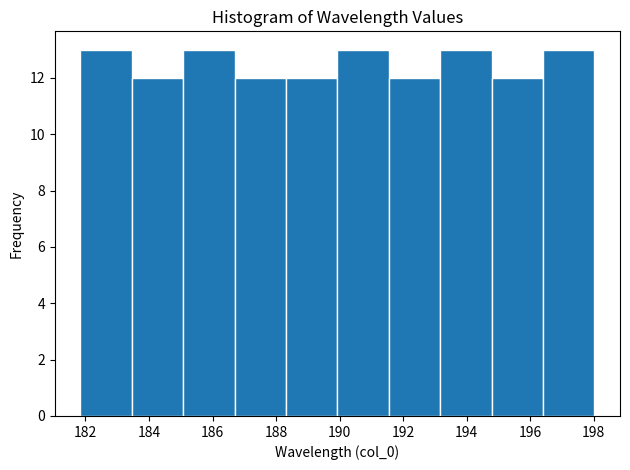

What is the height of the bar covering 181.8 to 183.4 on the x-axis? Neither the bar edges nor the heights are printed on the chart, so give them approximately, as read against the axes.

13